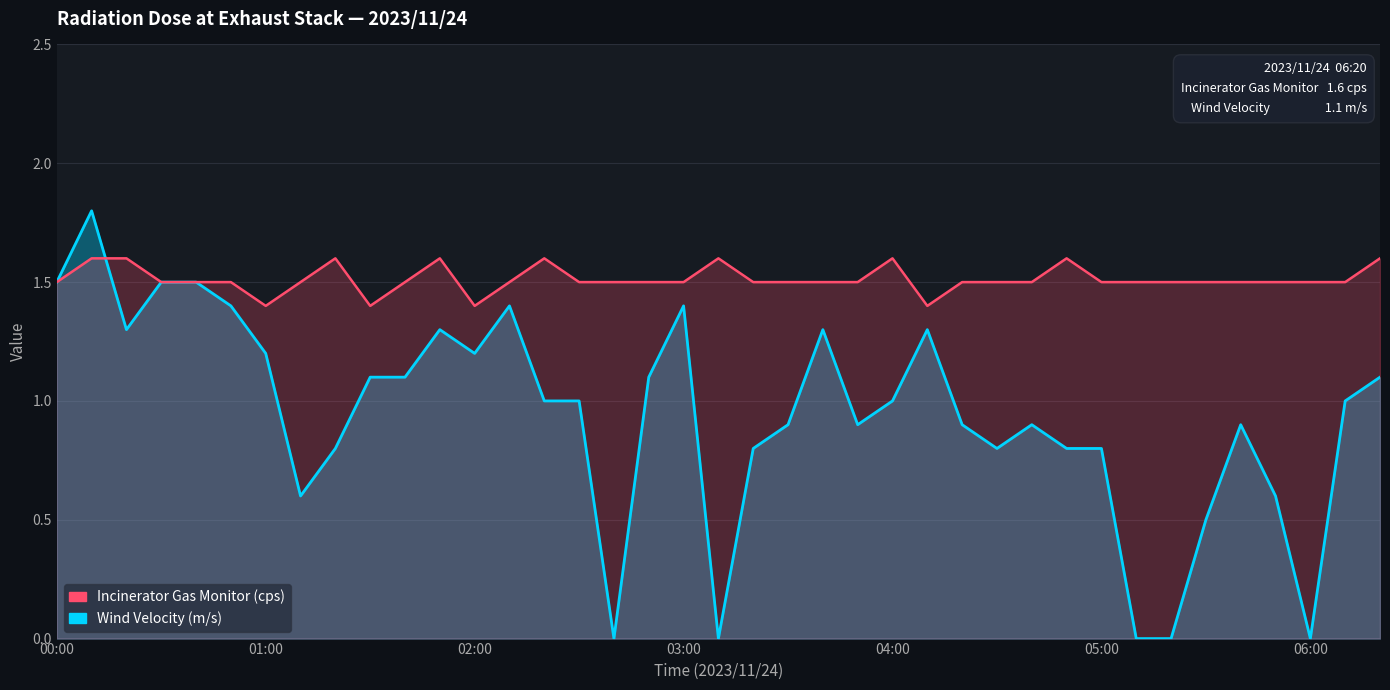

What is the value of the Incinerator Gas Monitor (cps) point at the 12th from the left?

1.6